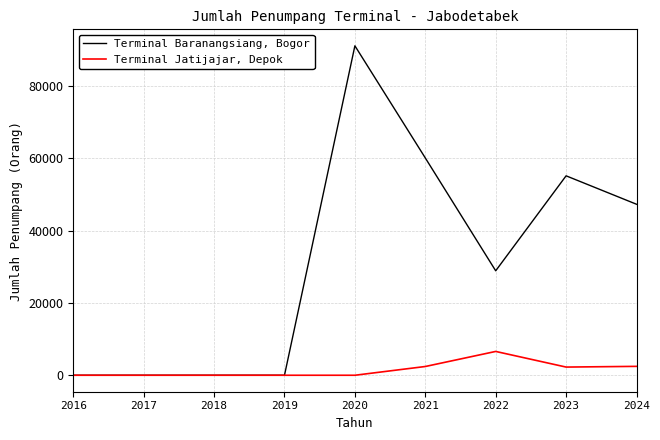

List the series in order of their overall mean, highest first.

Terminal Baranangsiang, Bogor, Terminal Jatijajar, Depok